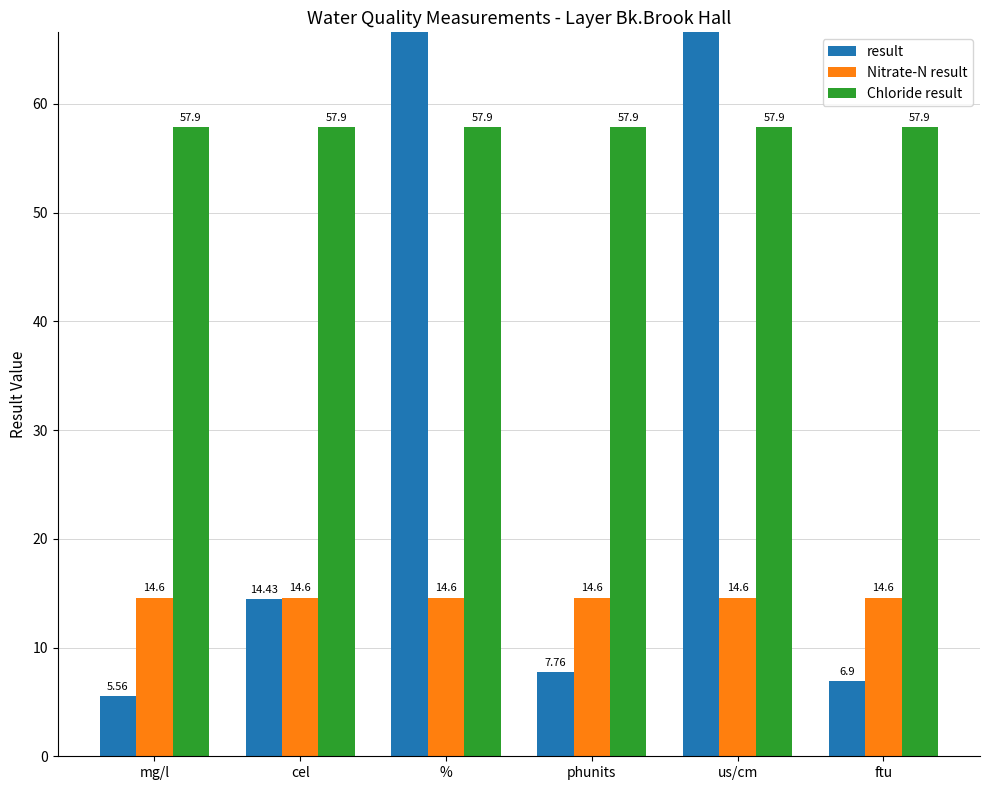

How many data points in result are above 14?

3